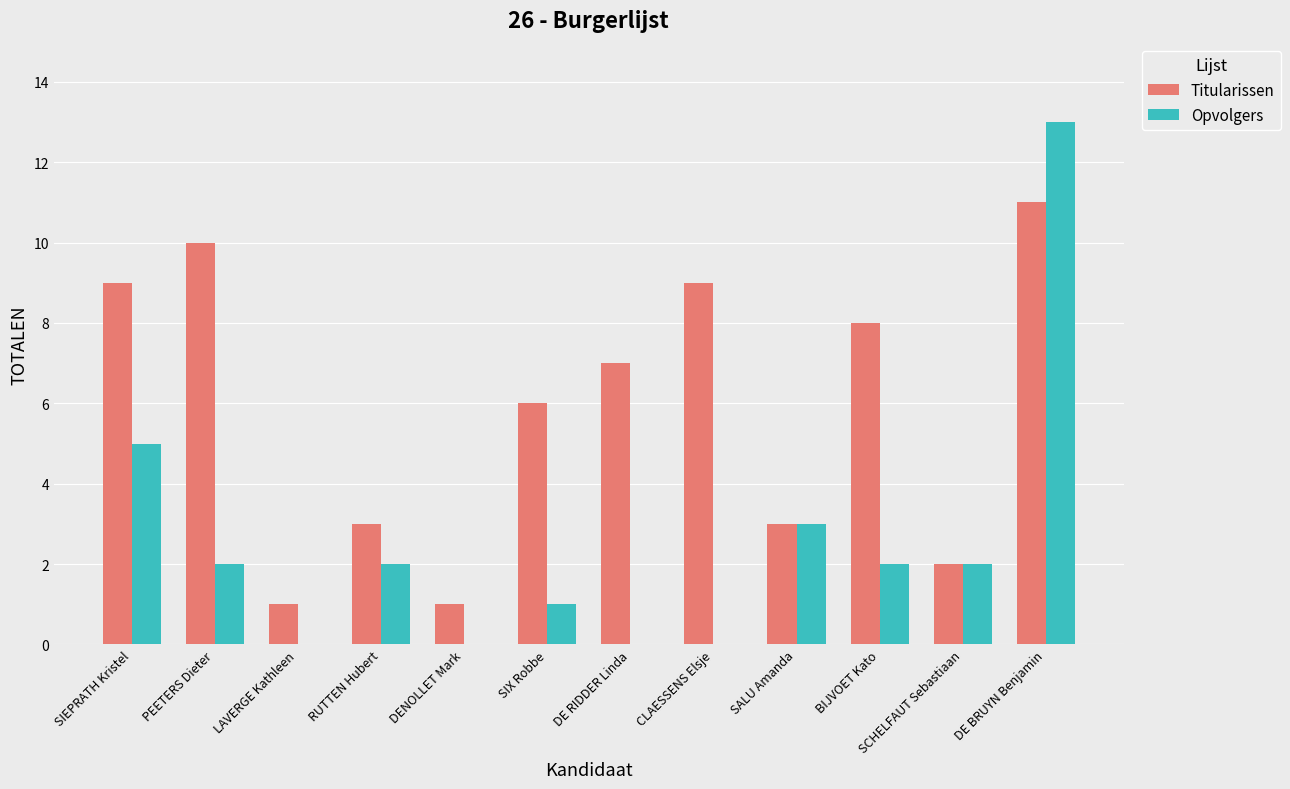

True or false: Opvolgers has a value of 3 at BIJVOET Kato.

False